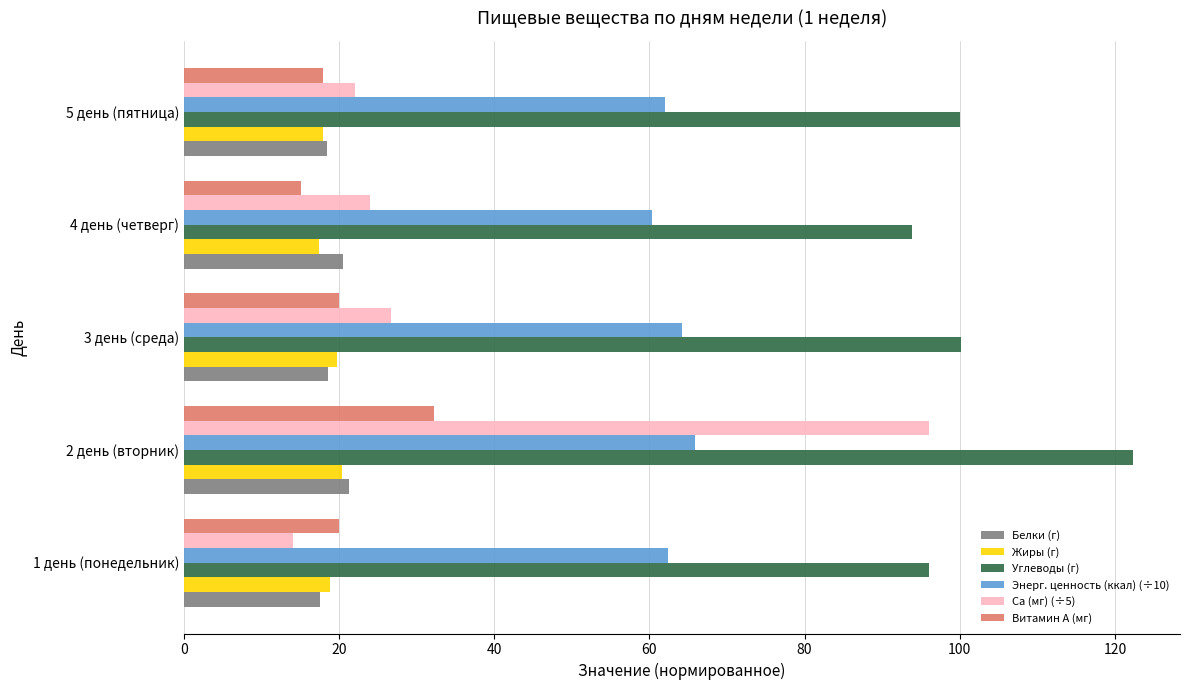

What is the average value of the Энерг. ценность (ккал) (÷10) series?

63.0